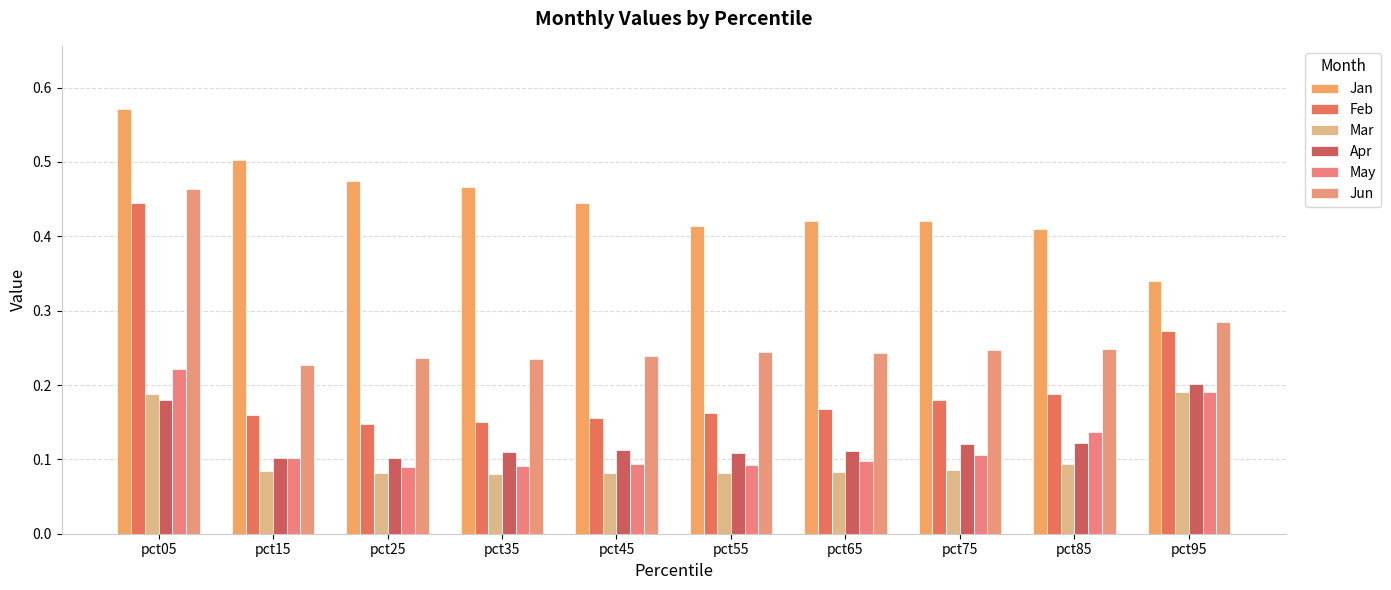

Reading left to right, transcribe all the data shown in this chart.

Jan: pct05=0.6	pct15=0.5	pct25=0.5	pct35=0.5	pct45=0.4	pct55=0.4	pct65=0.4	pct75=0.4	pct85=0.4	pct95=0.3
Feb: pct05=0.4	pct15=0.2	pct25=0.1	pct35=0.2	pct45=0.2	pct55=0.2	pct65=0.2	pct75=0.2	pct85=0.2	pct95=0.3
Mar: pct05=0.2	pct15=0.1	pct25=0.1	pct35=0.1	pct45=0.1	pct55=0.1	pct65=0.1	pct75=0.1	pct85=0.1	pct95=0.2
Apr: pct05=0.2	pct15=0.1	pct25=0.1	pct35=0.1	pct45=0.1	pct55=0.1	pct65=0.1	pct75=0.1	pct85=0.1	pct95=0.2
May: pct05=0.2	pct15=0.1	pct25=0.1	pct35=0.1	pct45=0.1	pct55=0.1	pct65=0.1	pct75=0.1	pct85=0.1	pct95=0.2
Jun: pct05=0.5	pct15=0.2	pct25=0.2	pct35=0.2	pct45=0.2	pct55=0.2	pct65=0.2	pct75=0.2	pct85=0.2	pct95=0.3